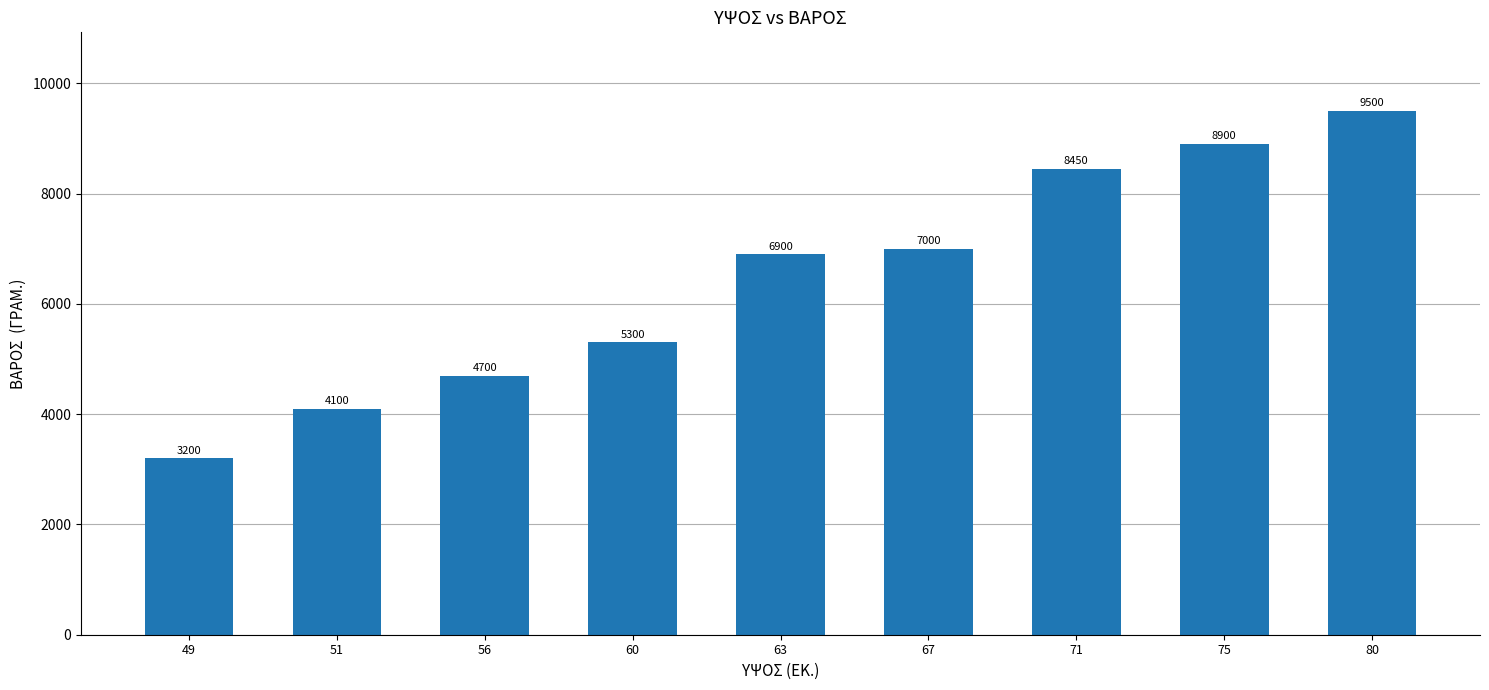

What is the approximate value at 60?

5300